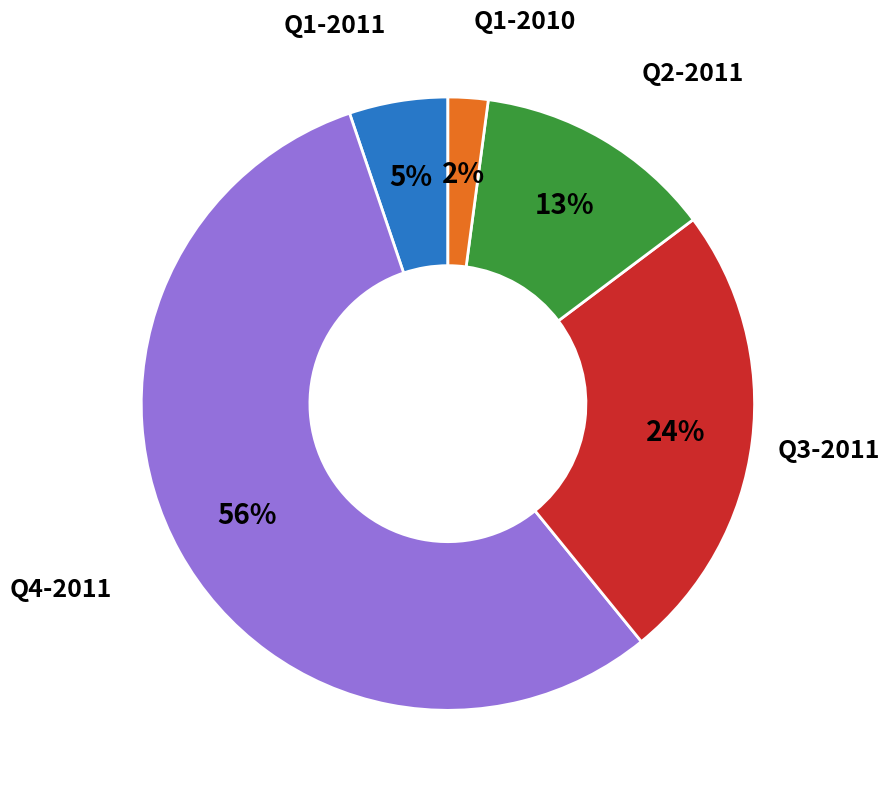

Is there any slice that represents more than half of the pie?

Yes